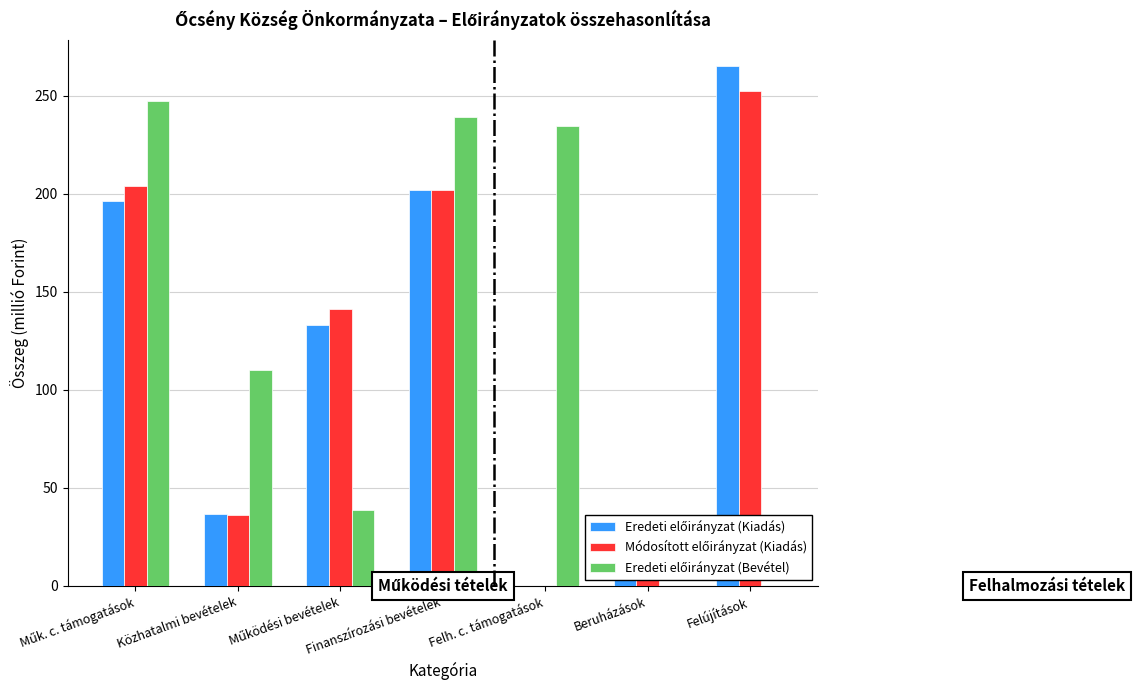

What is the maximum value shown in the chart?

265.2